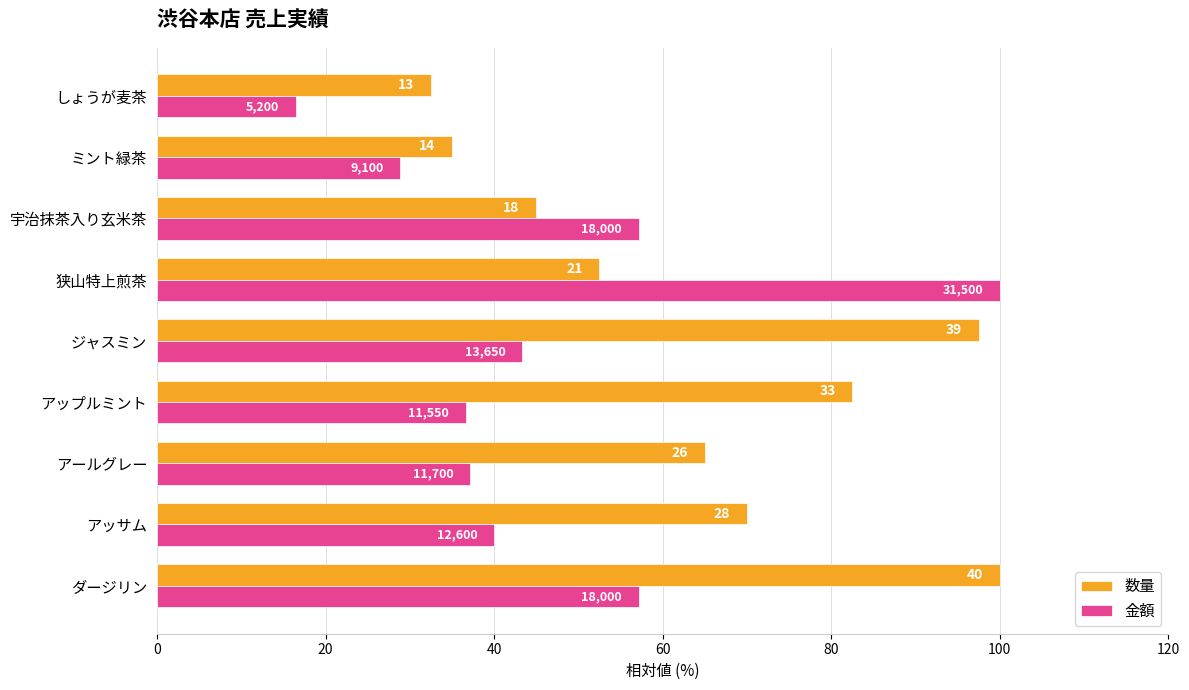

What are all the series names shown in the legend?

数量, 金額